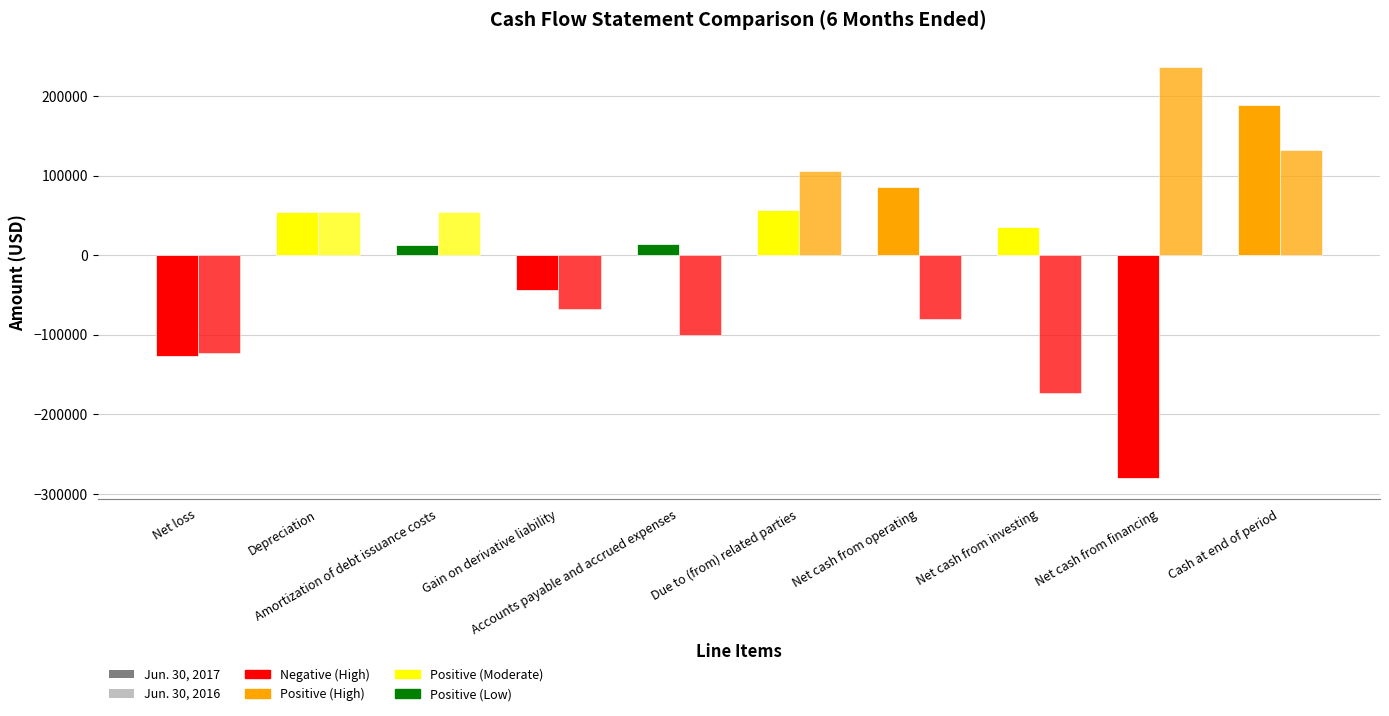

How many values in the Jun. 30, 2017 series are below 35848?

5